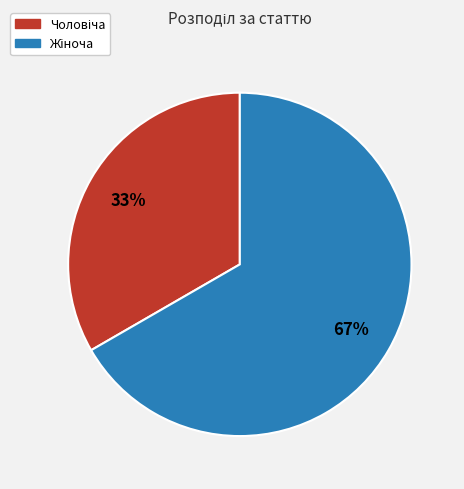

To the nearest percent, what is the average slice percentage?

50%